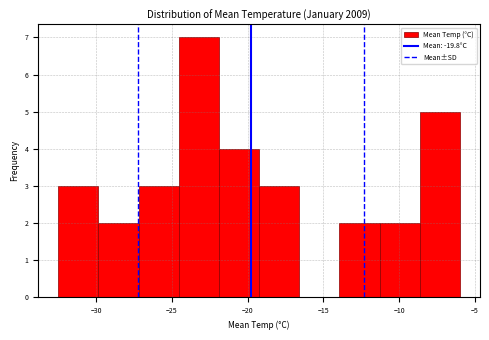

Reading left to right, list every bar in this chart as the range it spans on the x-axis followed by its height. Neither the bar edges nor the heights are printed on the chart, so give them approximately, as read against the axes.

-32.50 to -29.85: 3
-29.85 to -27.20: 2
-27.20 to -24.55: 3
-24.55 to -21.90: 7
-21.90 to -19.25: 4
-19.25 to -16.60: 3
-16.60 to -13.95: 0
-13.95 to -11.30: 2
-11.30 to -8.65: 2
-8.65 to -6.00: 5